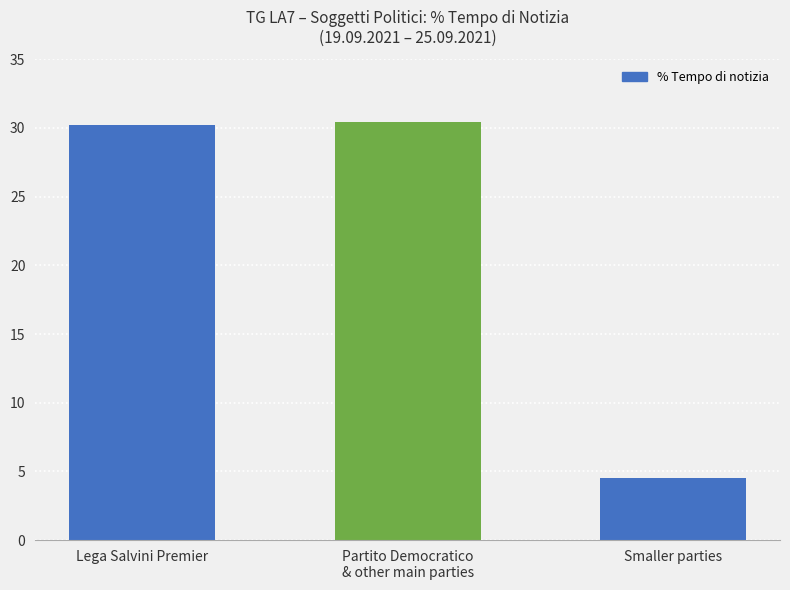

Between Lega Salvini Premier and Smaller parties, which is larger?

Lega Salvini Premier